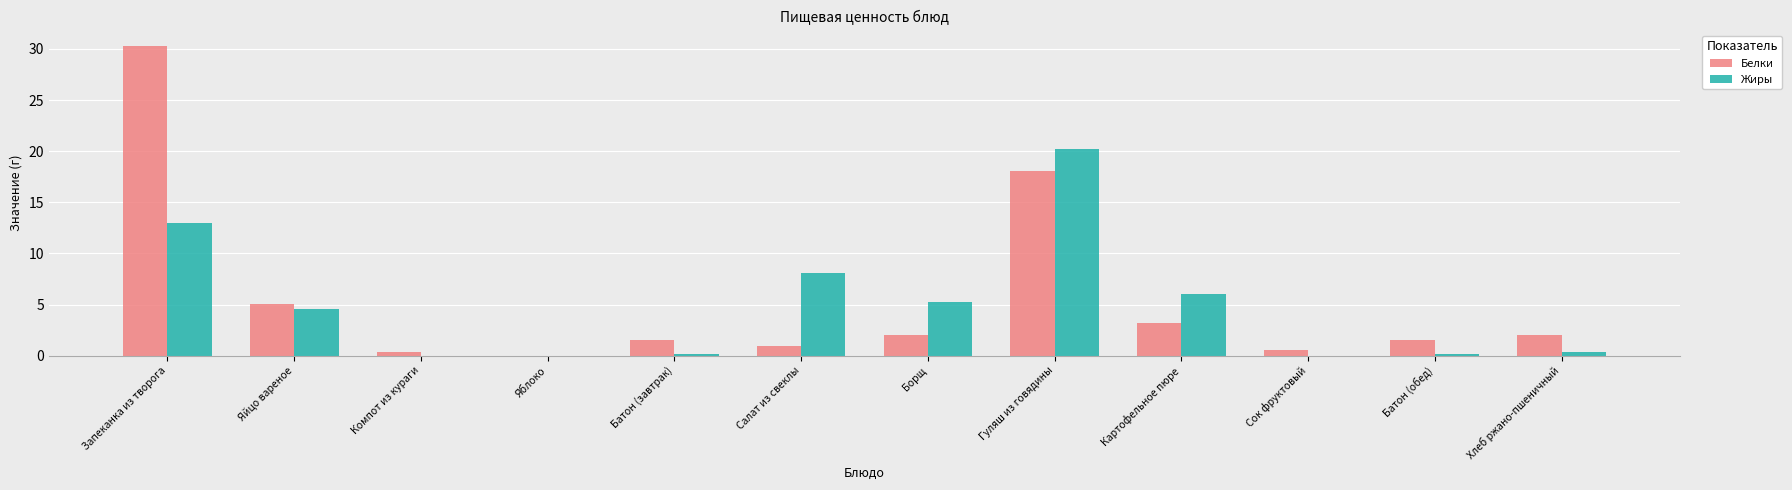

Which series has the largest range (max minus min)?

Белки